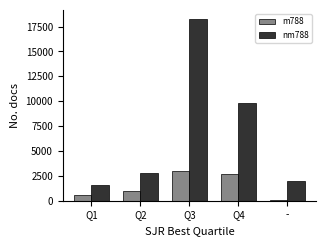

Which category has the highest value in the m788 series?

Q3